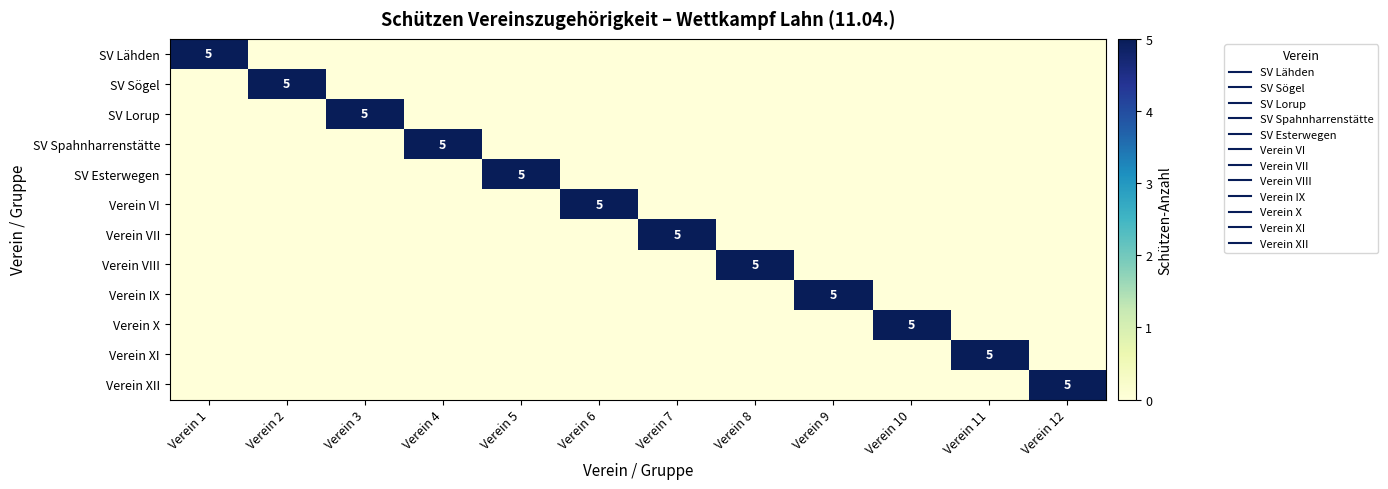

The value of Verein IX at Verein 8 is -2. True or false?

False